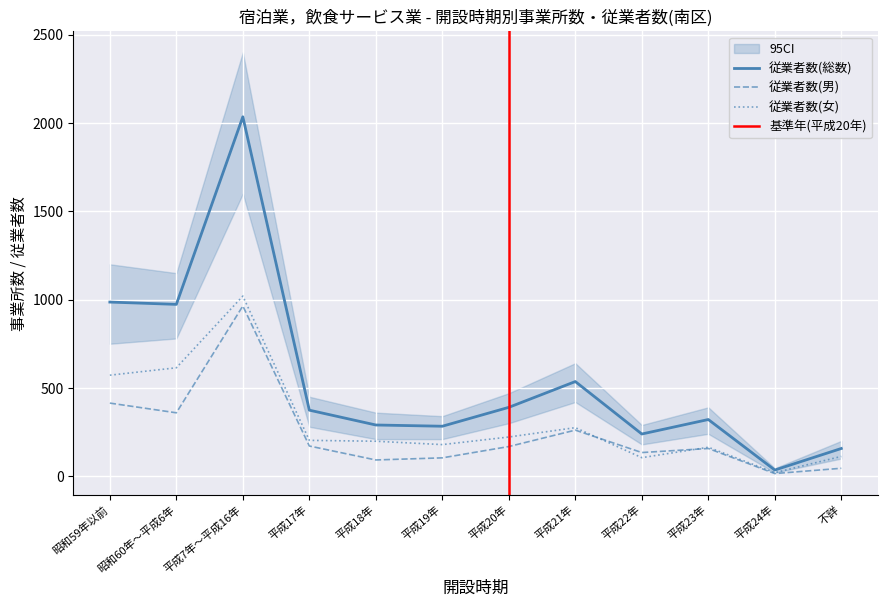

What is the difference between the highest and lowest values at 平成22年?

134